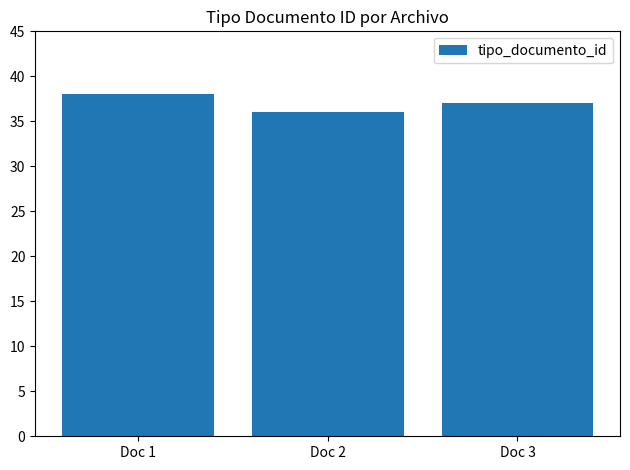

Which has a higher value, Doc 2 or Doc 1?

Doc 1